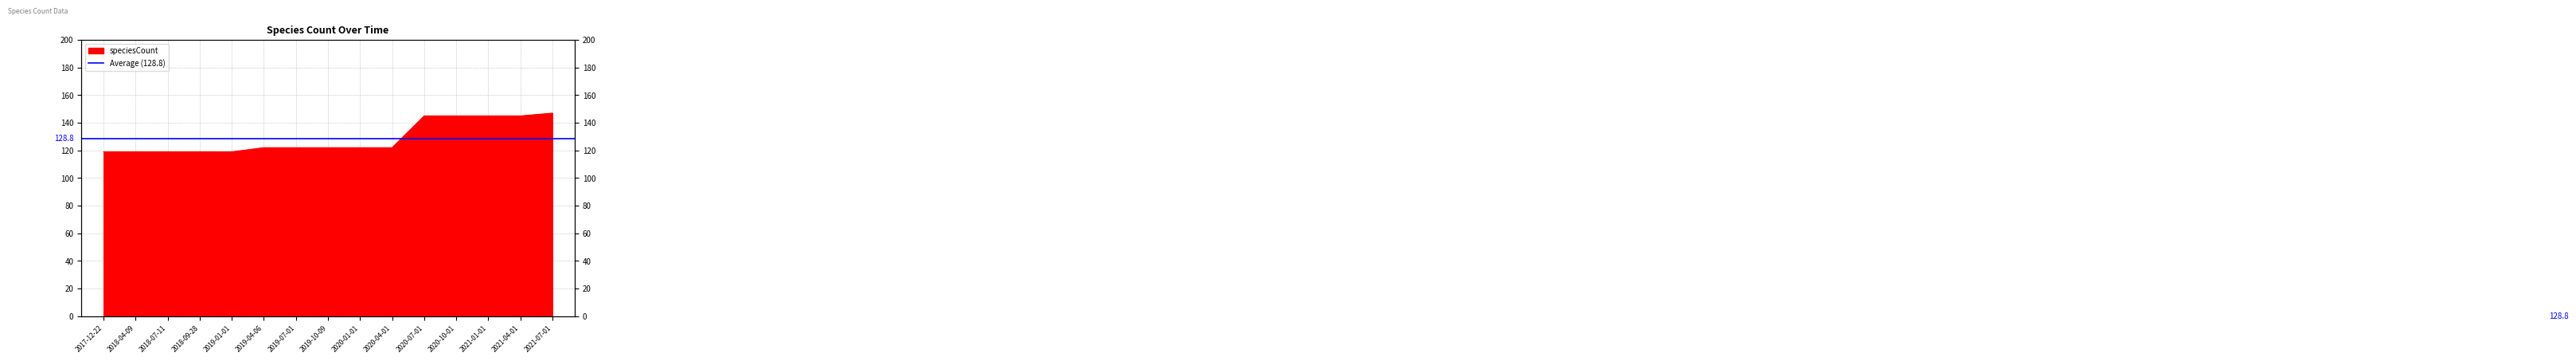

What is the maximum value shown in the chart?

147